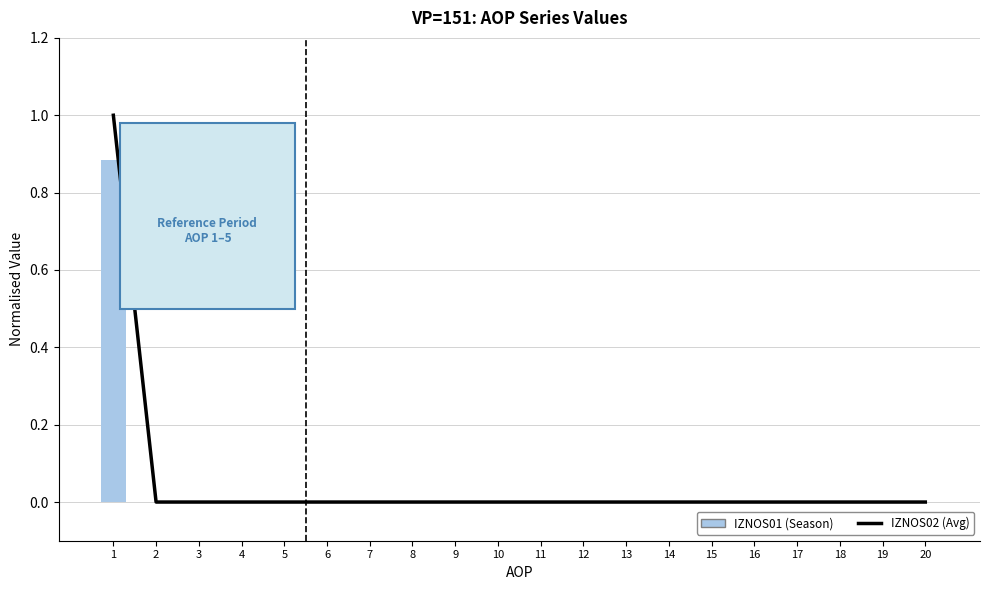

Which category has the highest value across all series?

1